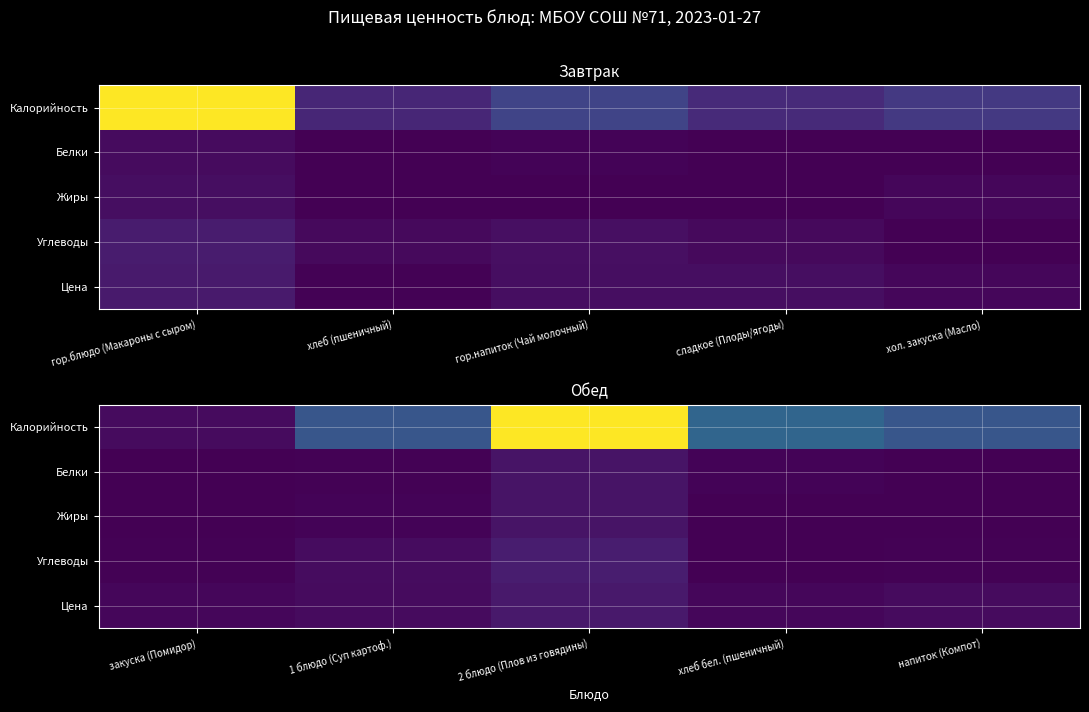

What is the total value across all series at напиток (Компот)?

0.3